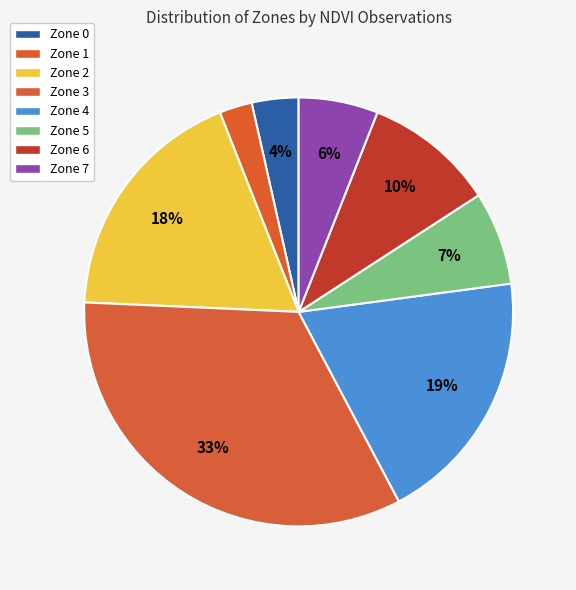

The Zone 2 slice represents 11% of the pie. True or false?

False